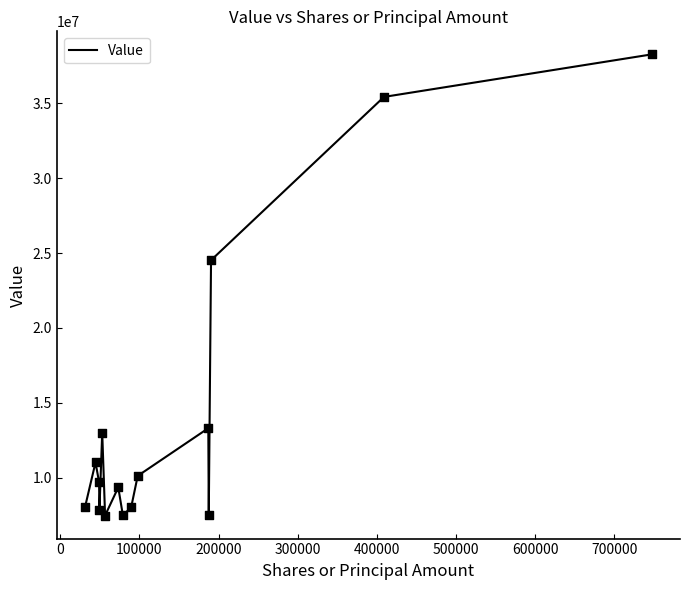

What is the greatest value displayed?

38246000